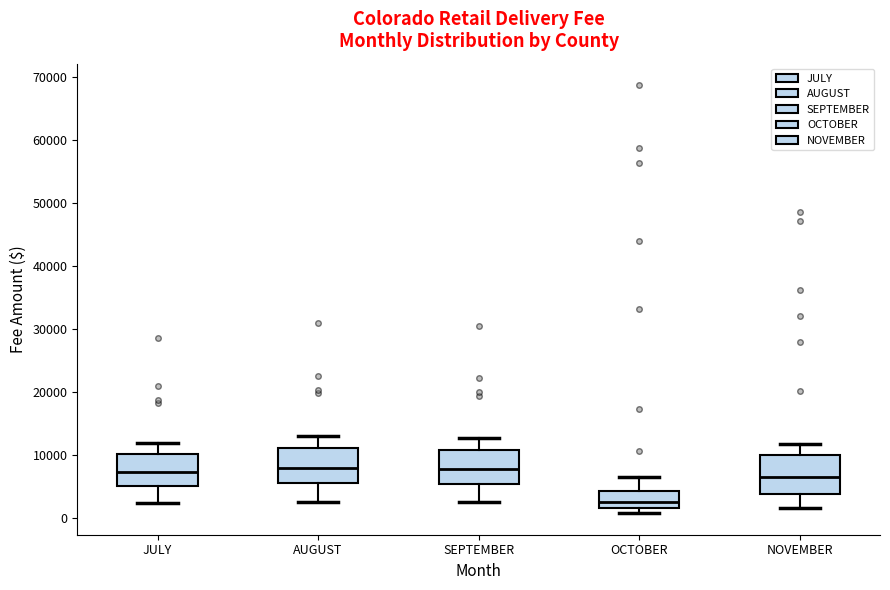

Reading left to right, transcribe this box plot: for each box, give where its median line is, the range the box spans, and where its two whiskers end, as read against the y-axis. The values are not printed on the chart, so give them approximately, as read against the axis.

JULY: median 7000, box 5000 to 10000, whiskers 2000 to 12000
AUGUST: median 8000, box 6000 to 11000, whiskers 3000 to 13000
SEPTEMBER: median 8000, box 5000 to 11000, whiskers 2000 to 13000
OCTOBER: median 3000, box 2000 to 4000, whiskers 1000 to 6000
NOVEMBER: median 7000, box 4000 to 10000, whiskers 2000 to 12000